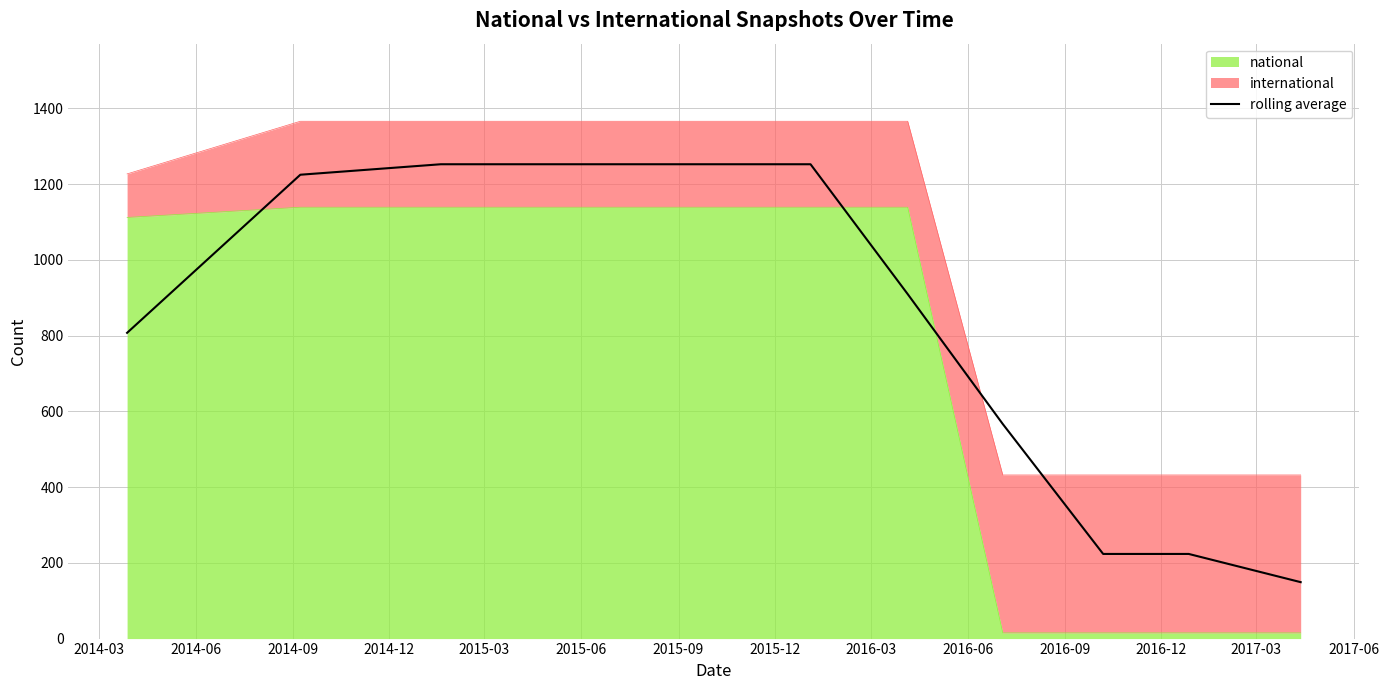

True or false: there are more than 0 points higher than both neighbors.

False